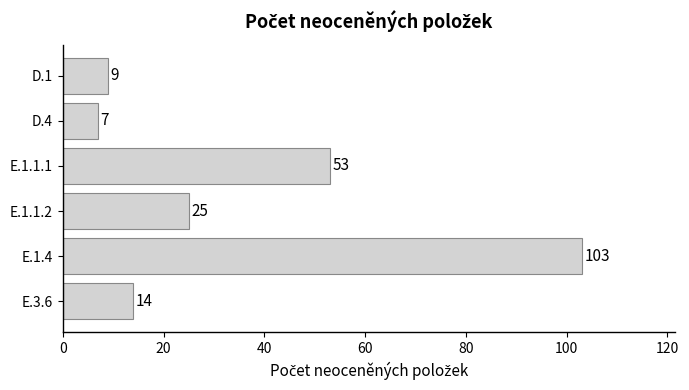

Between D.4 and E.3.6, which is larger?

E.3.6